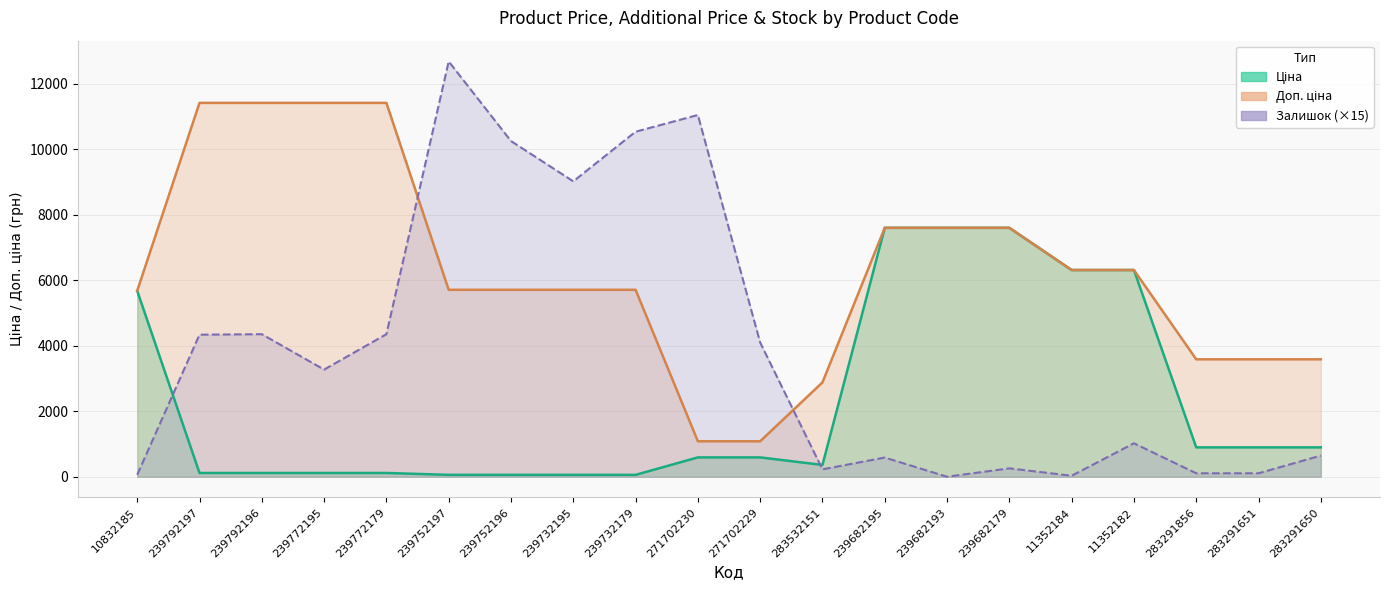

Does the chart have visible grid lines?

Yes